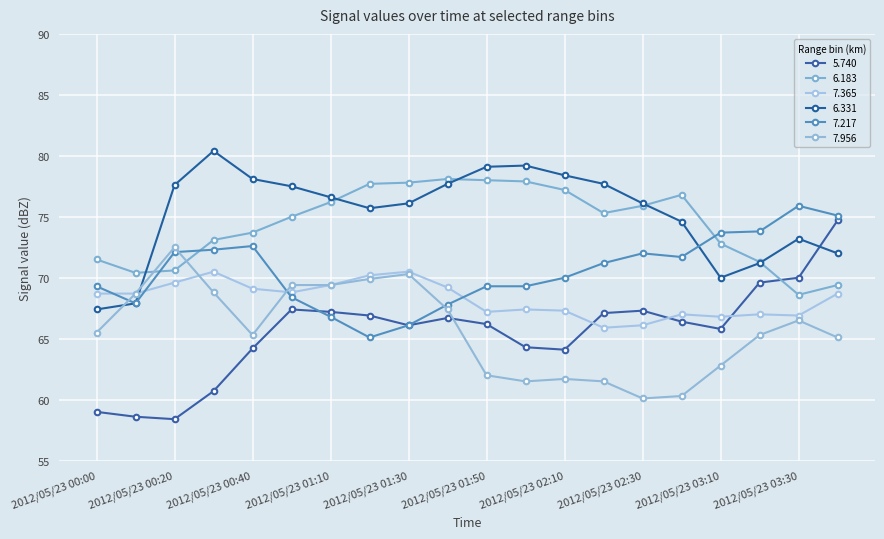

Where is the first local maximum for 6.183?

2012/05/23 01:40